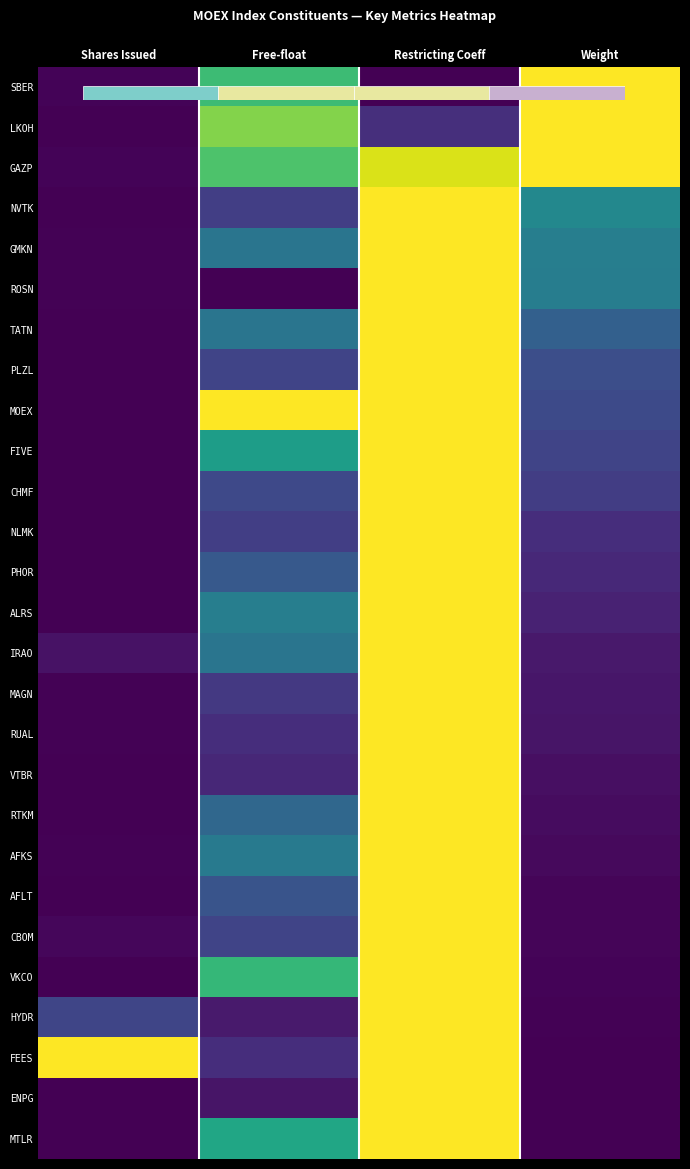

At how many categories does at least one series exceed 0?

4